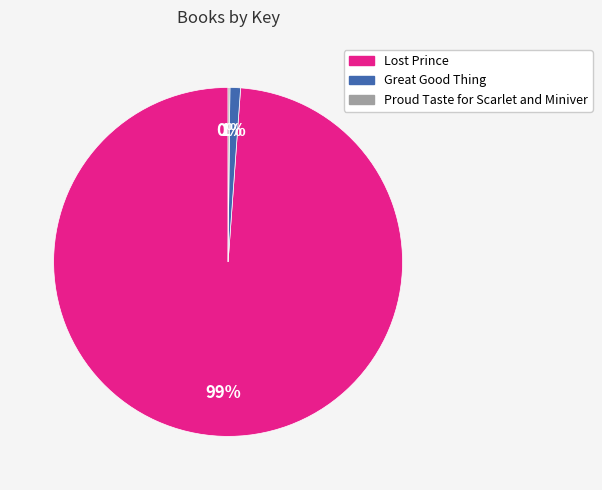

What is the largest slice in the pie chart?

Lost Prince